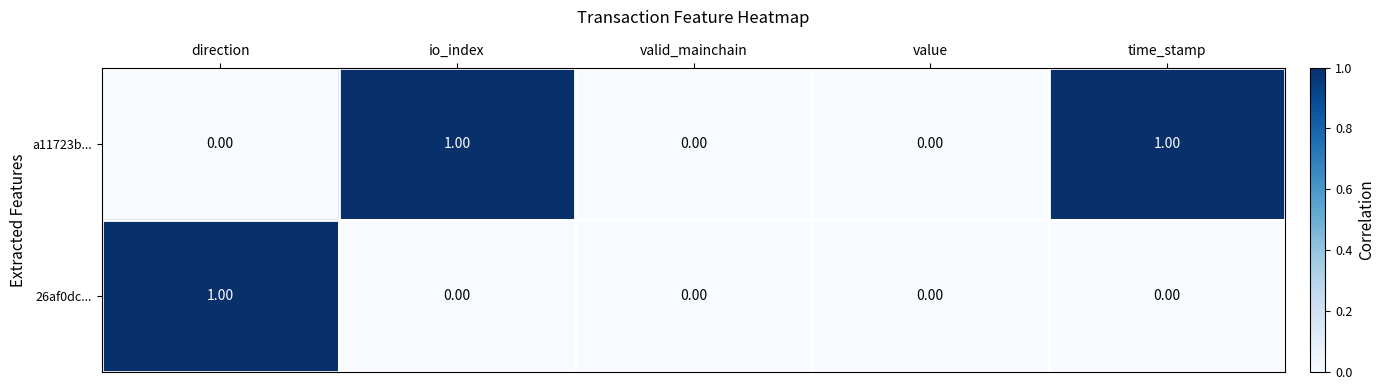

Which series changed the most between valid_mainchain and time_stamp?

a11723b...